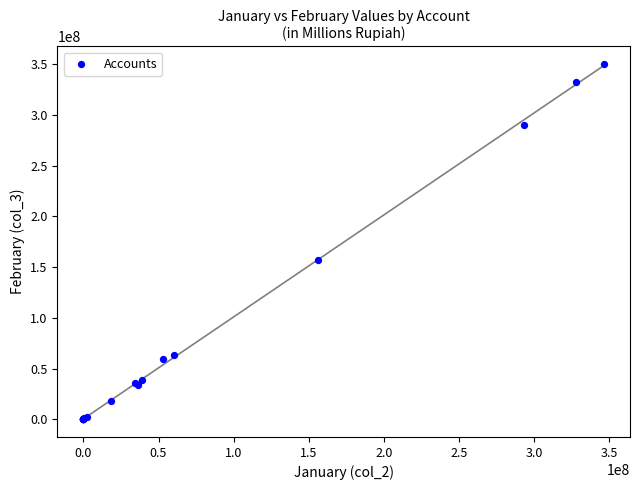

What Y value in the scatter plot is closest to 175124248?

157464946.4